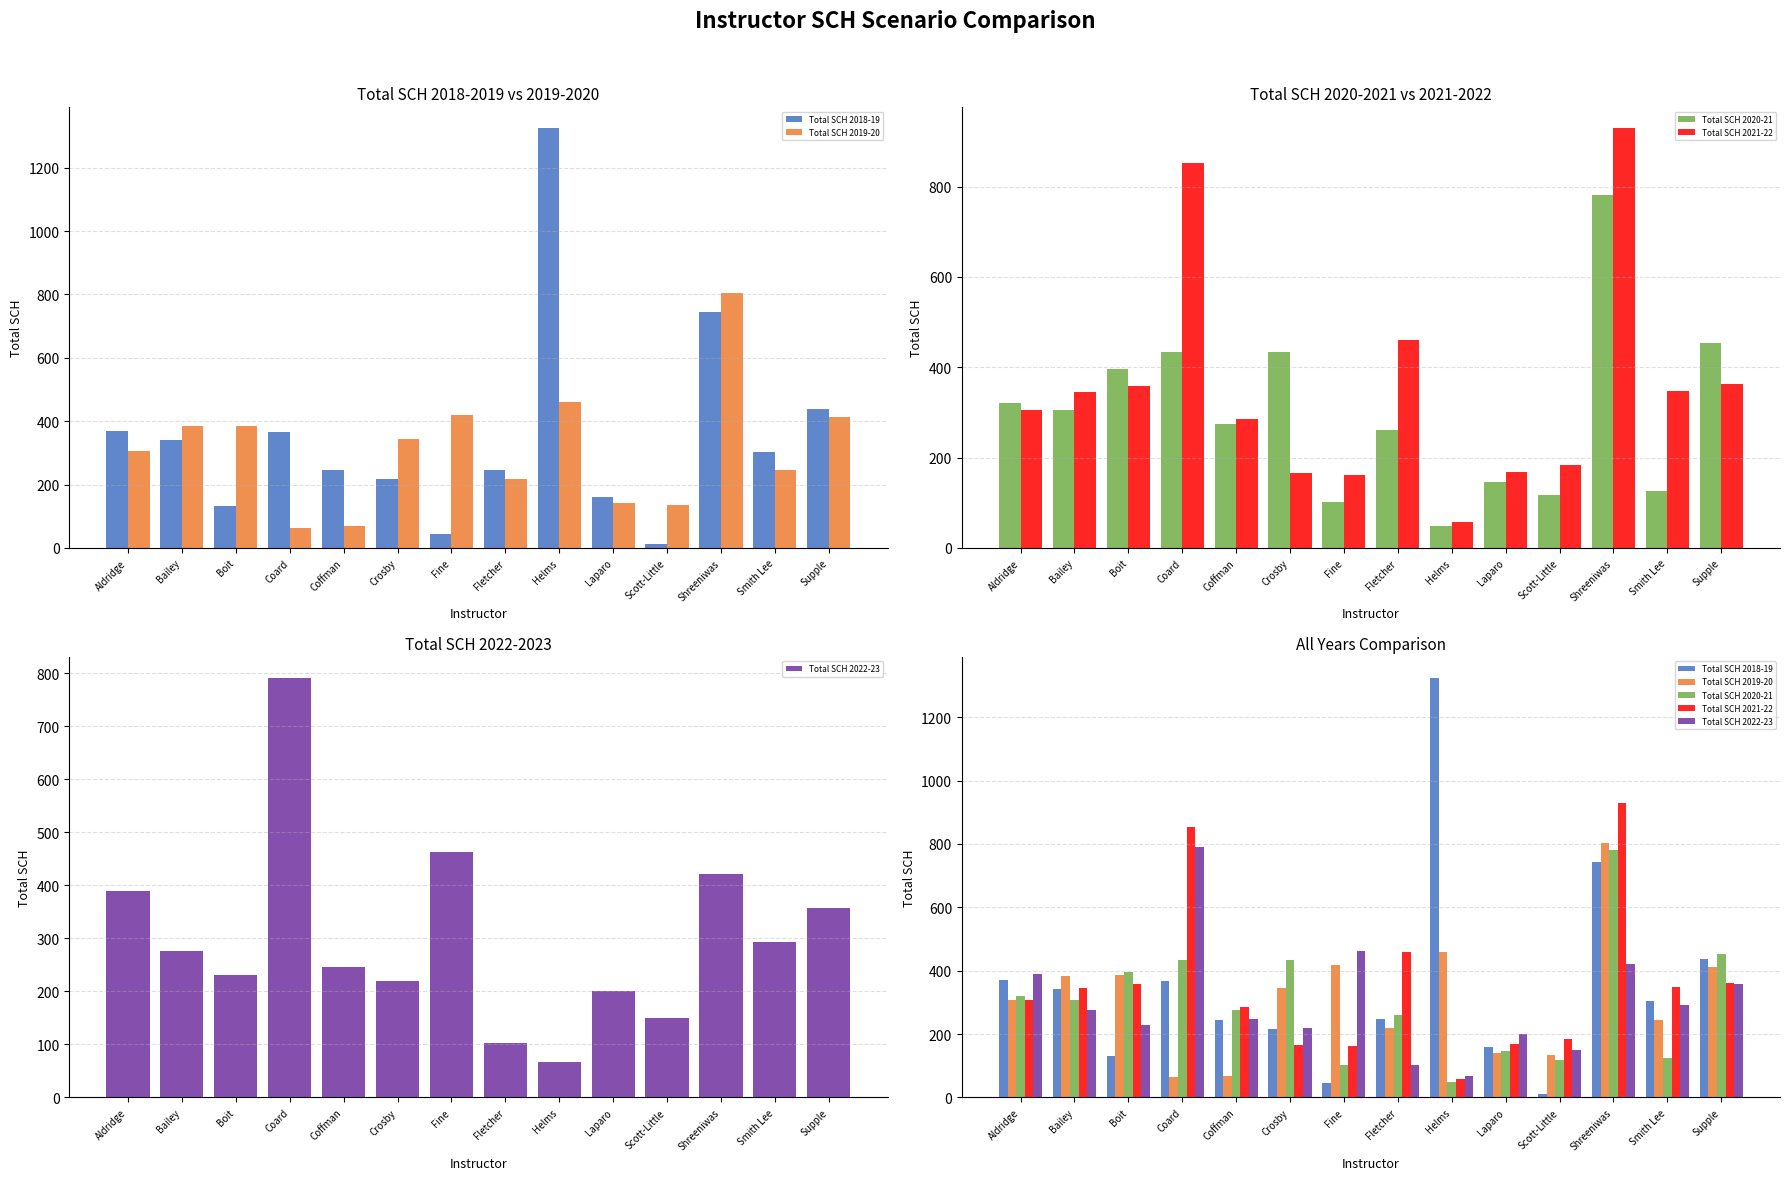

Reading right to left, transcribe all the data shown in this chart.

Total SCH 2018-19: 437	304	744	12	160	1324	247	45	216	245	367	132	342	369
Total SCH 2019-20: 413	245	804	134	141	459	219	418	345	69	64	386	384	306
Total SCH 2020-21: 453	126	782	118	147	48	261	102	433	275	433	397	306	321
Total SCH 2021-22: 362	348	929	183	168	57	460	161	165	286	852	358	345	306
Total SCH 2022-23: 358	293	422	149	201	67	102	463	219	246	791	230	276	390